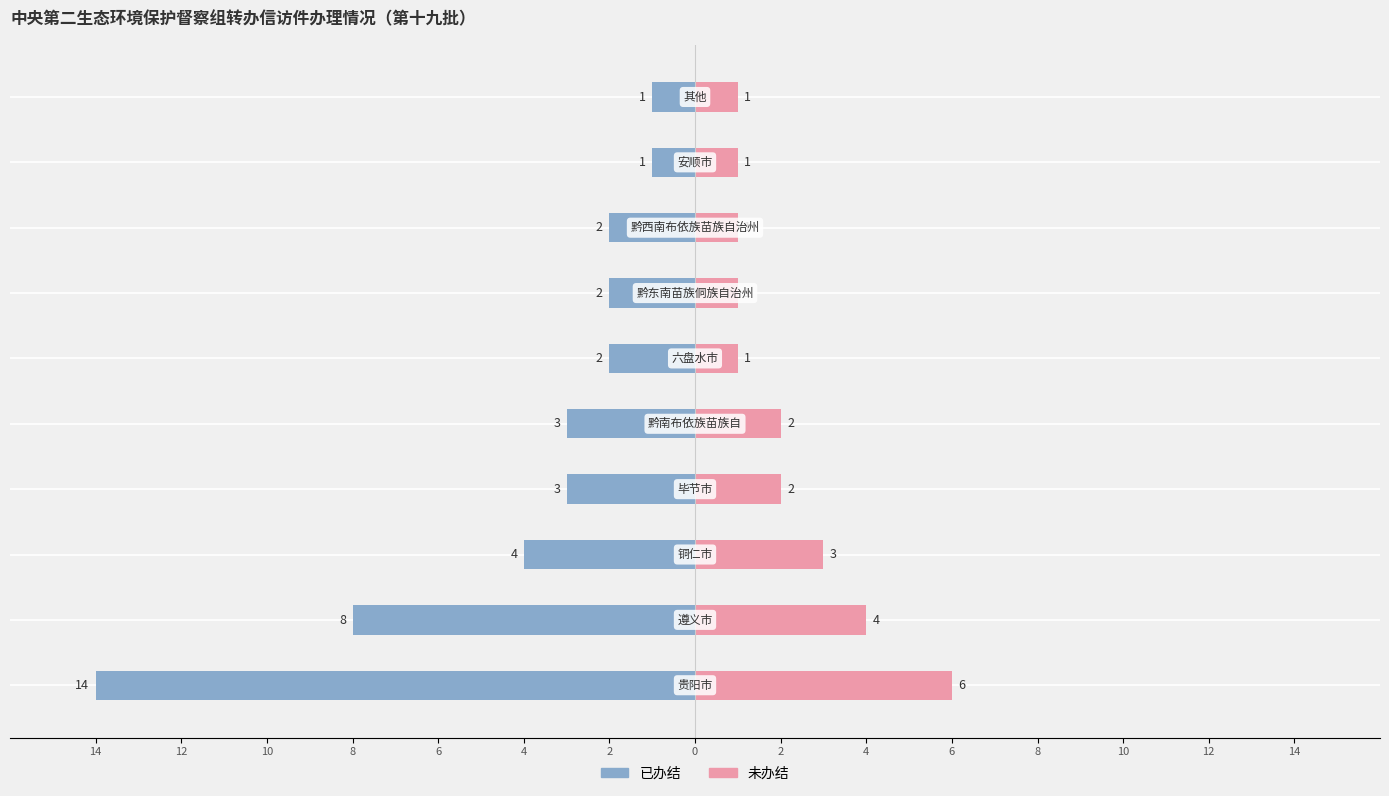

How many 未办结 values are between 1 and 3?

8